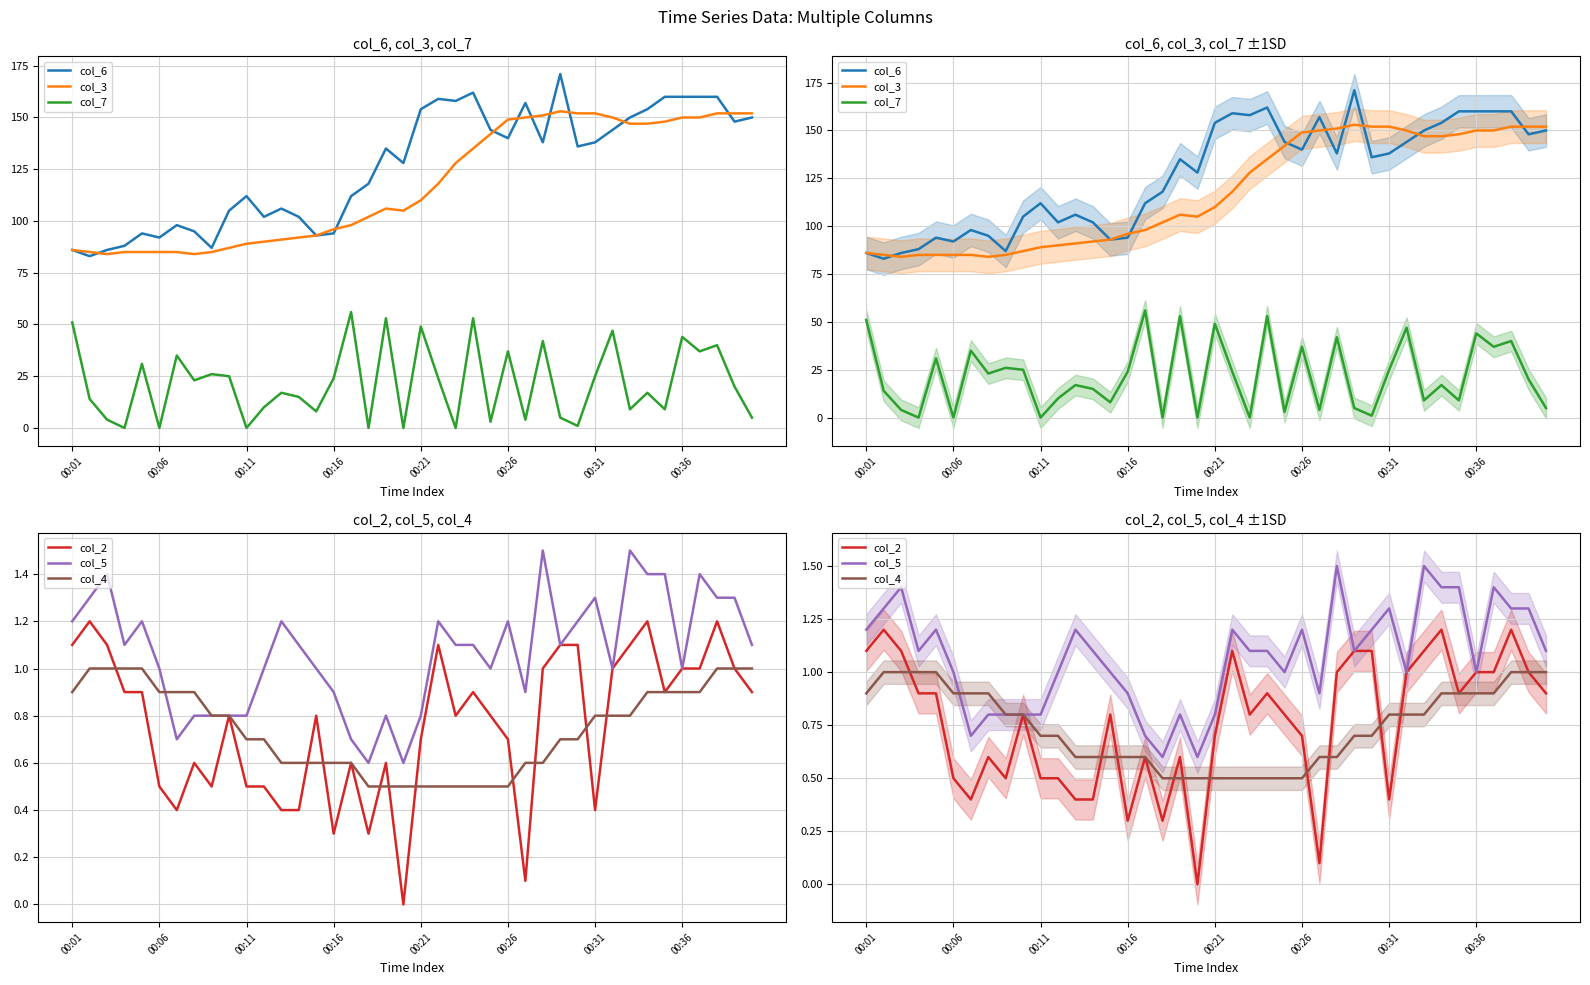

What is the difference between the maximum and minimum values in the col_7 series?

56.0